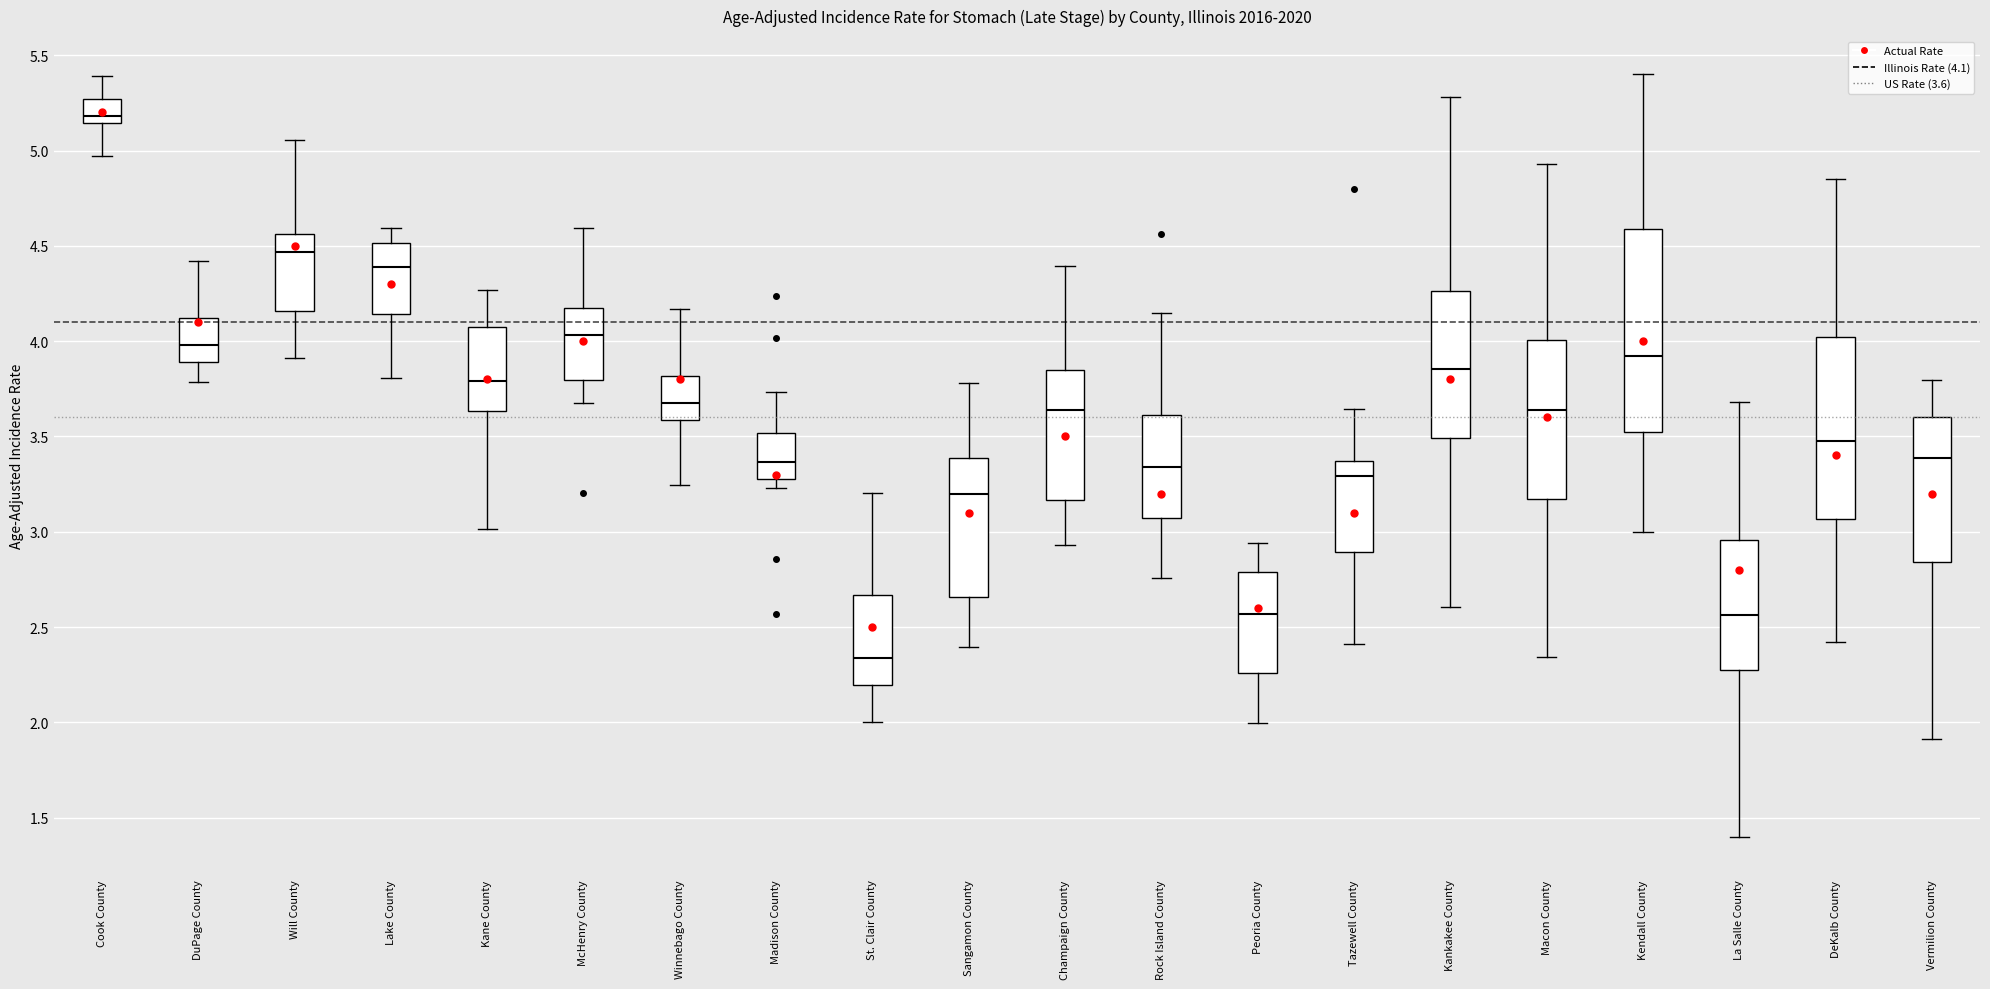

Which box has the lowest median line?

St. Clair County